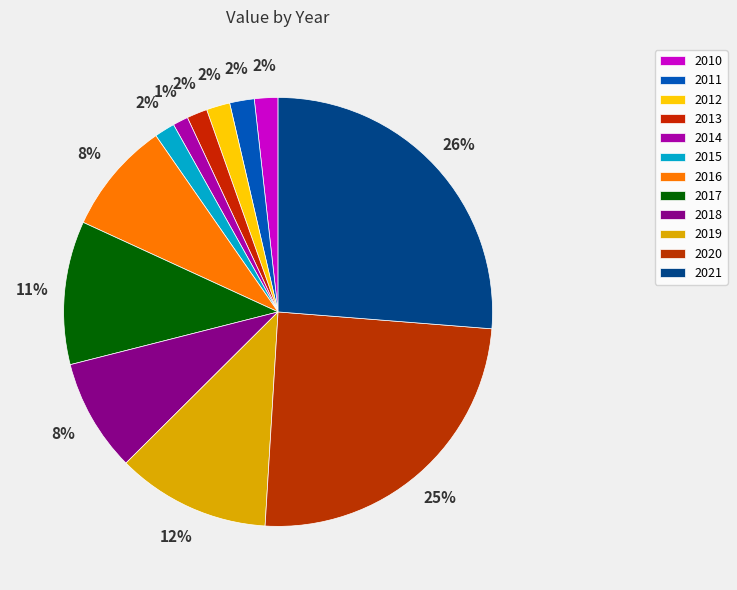

Which category has the smallest portion of the pie?

2014